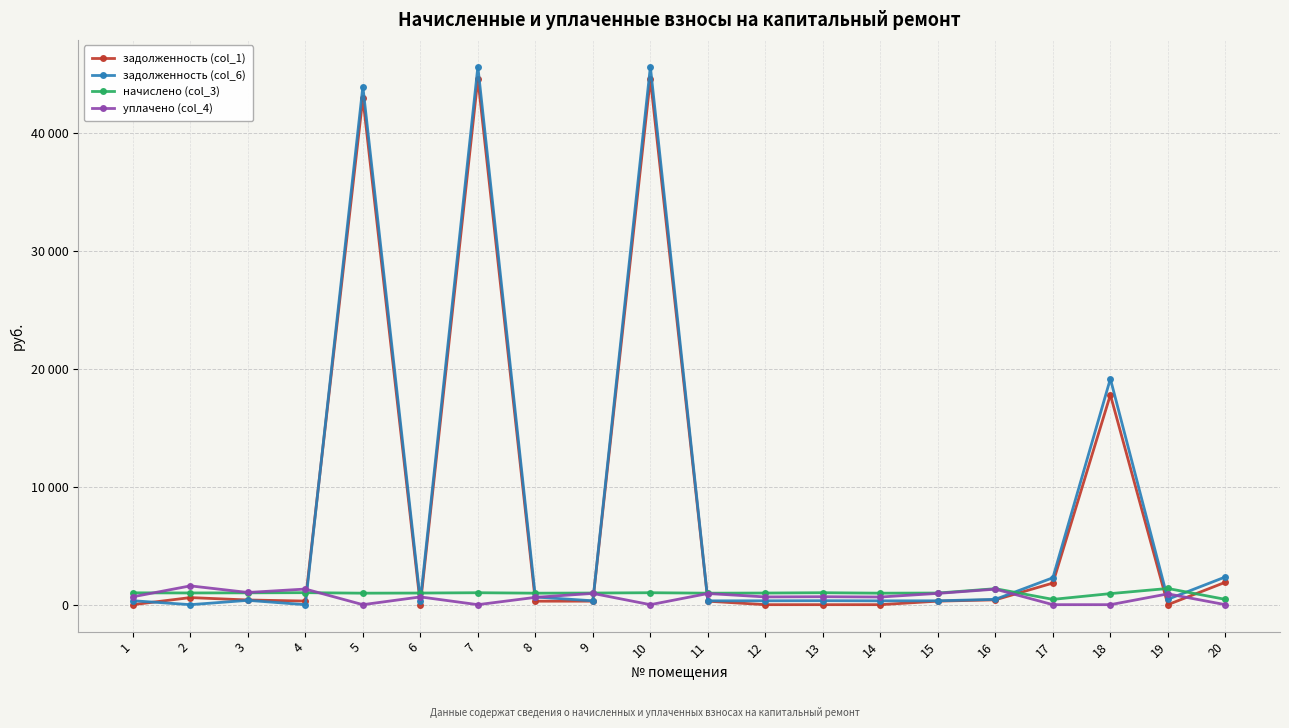

Does the chart have visible grid lines?

Yes